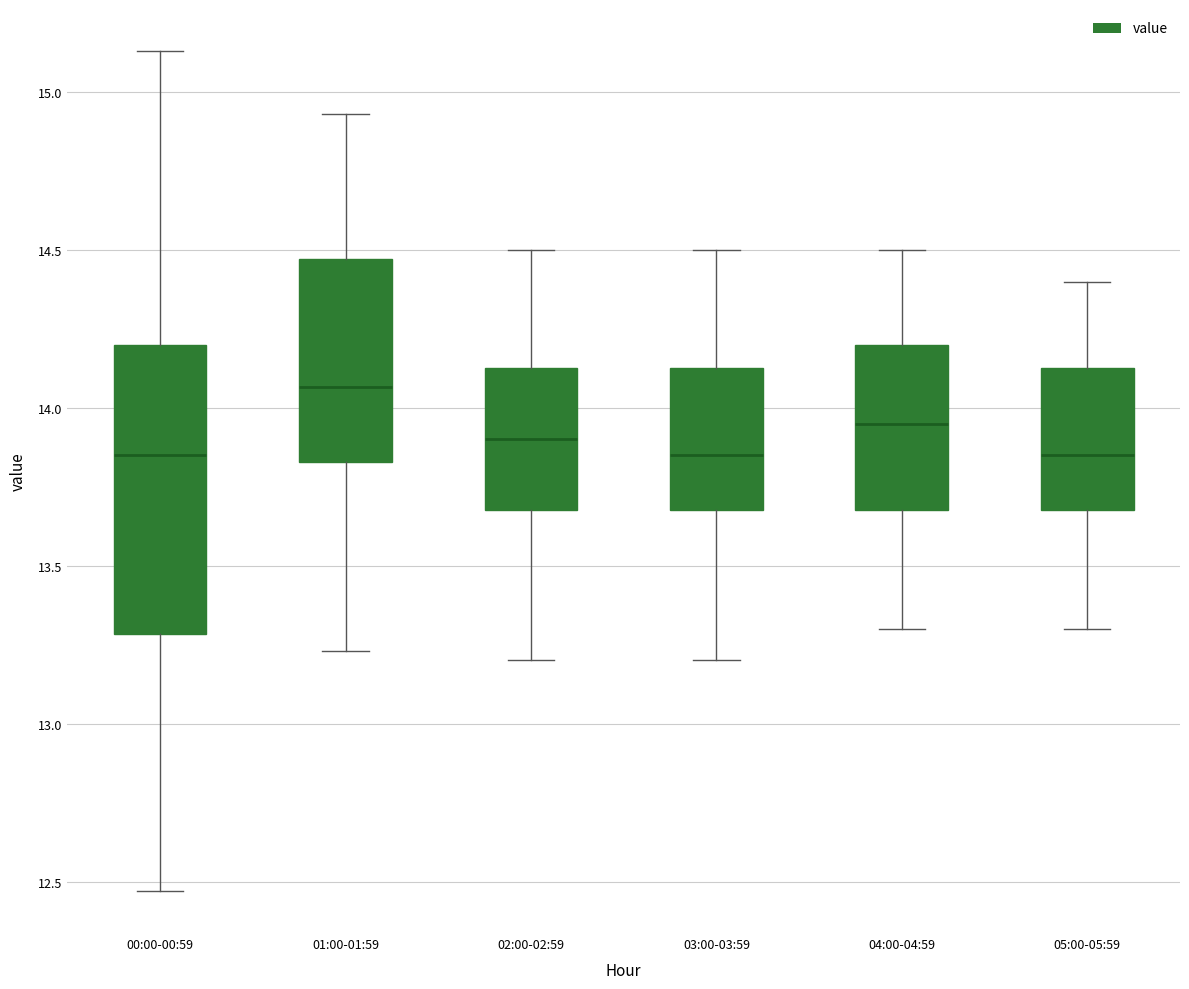

Reading left to right, transcribe this box plot: for each box, give where its median line is, the range the box spans, and where its two whiskers end, as read against the y-axis. The values are not printed on the chart, so give them approximately, as read against the axis.

00:00-00:59: median 13.85, box 13.30 to 14.20, whiskers 12.45 to 15.15
01:00-01:59: median 14.05, box 13.85 to 14.45, whiskers 13.25 to 14.95
02:00-02:59: median 13.90, box 13.70 to 14.15, whiskers 13.20 to 14.50
03:00-03:59: median 13.85, box 13.70 to 14.15, whiskers 13.20 to 14.50
04:00-04:59: median 13.95, box 13.70 to 14.20, whiskers 13.30 to 14.50
05:00-05:59: median 13.85, box 13.70 to 14.15, whiskers 13.30 to 14.40